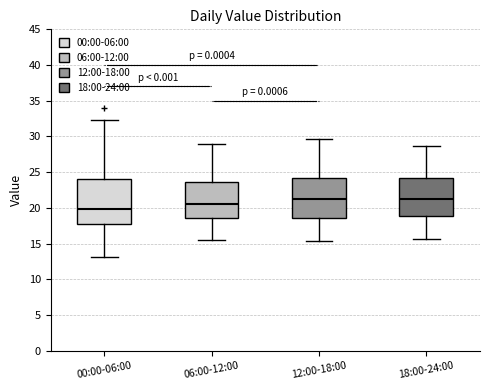

Which box is the tallest, from its lower edge to its upper edge?

00:00-06:00